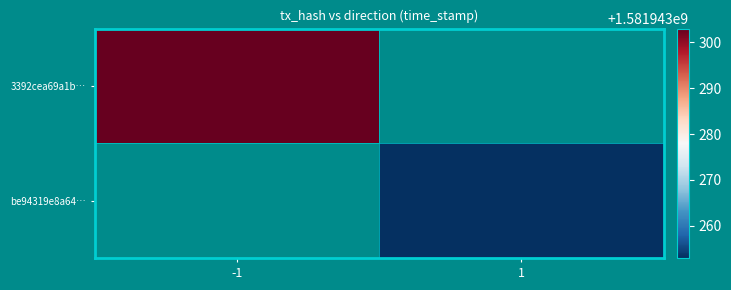

Count the number of data series in this chart.

2